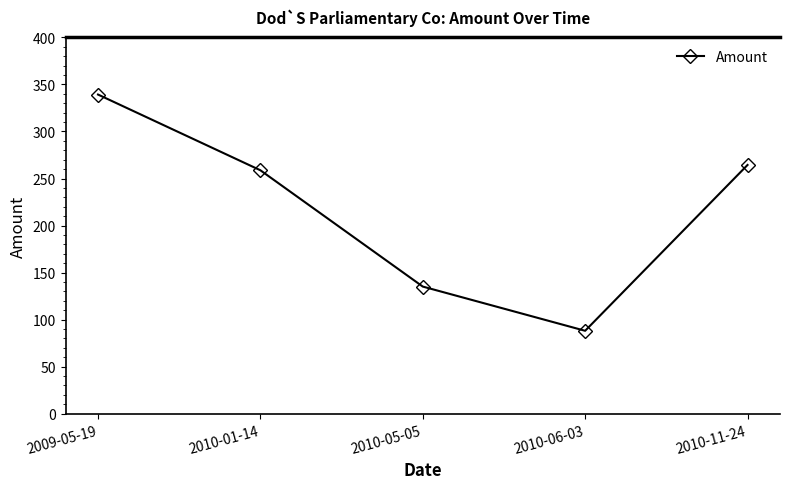

What is the change in value from 2010-01-14 to 2010-06-03?

-170.6